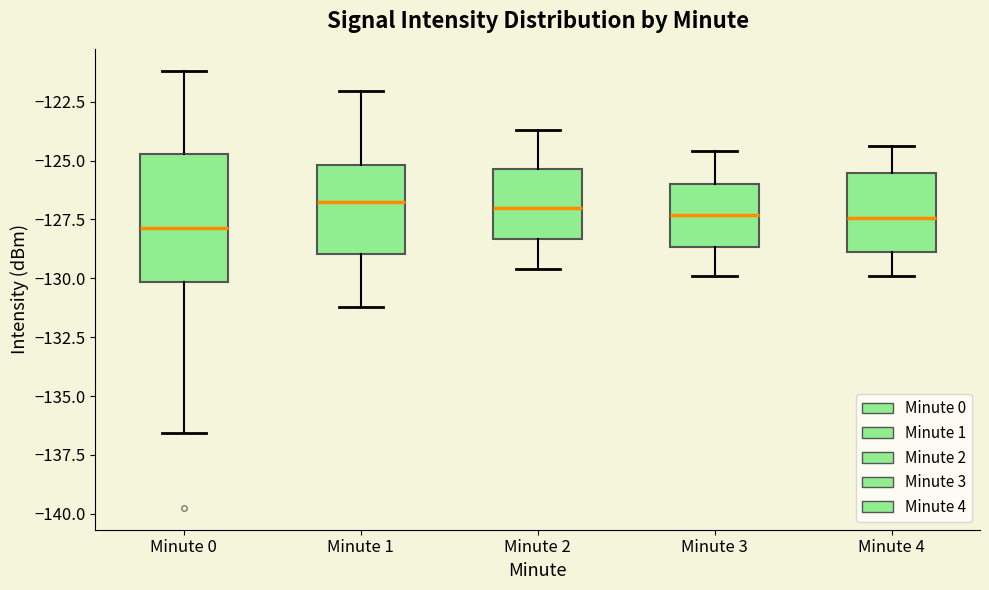

Reading left to right, transcribe this box plot: for each box, give where its median line is, the range the box spans, and where its two whiskers end, as read against the y-axis. The values are not printed on the chart, so give them approximately, as read against the axis.

Minute 0: median -128.0, box -130.0 to -124.5, whiskers -136.5 to -121.0
Minute 1: median -126.5, box -129.0 to -125.0, whiskers -131.0 to -122.0
Minute 2: median -127.0, box -128.5 to -125.5, whiskers -129.5 to -123.5
Minute 3: median -127.5, box -128.5 to -126.0, whiskers -130.0 to -124.5
Minute 4: median -127.5, box -129.0 to -125.5, whiskers -130.0 to -124.5